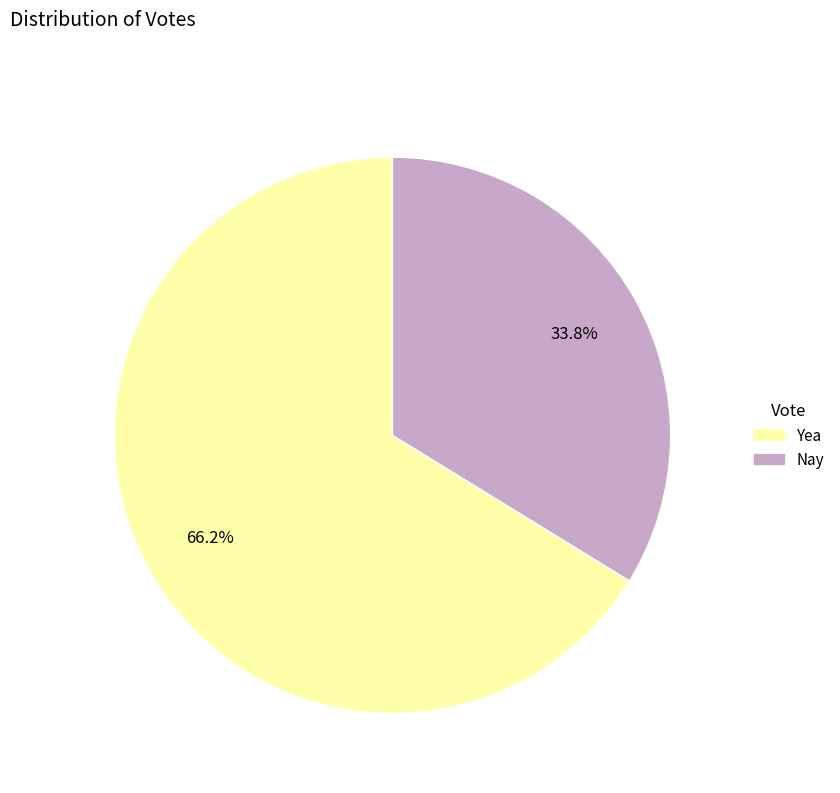

How many segments does this pie chart have?

2